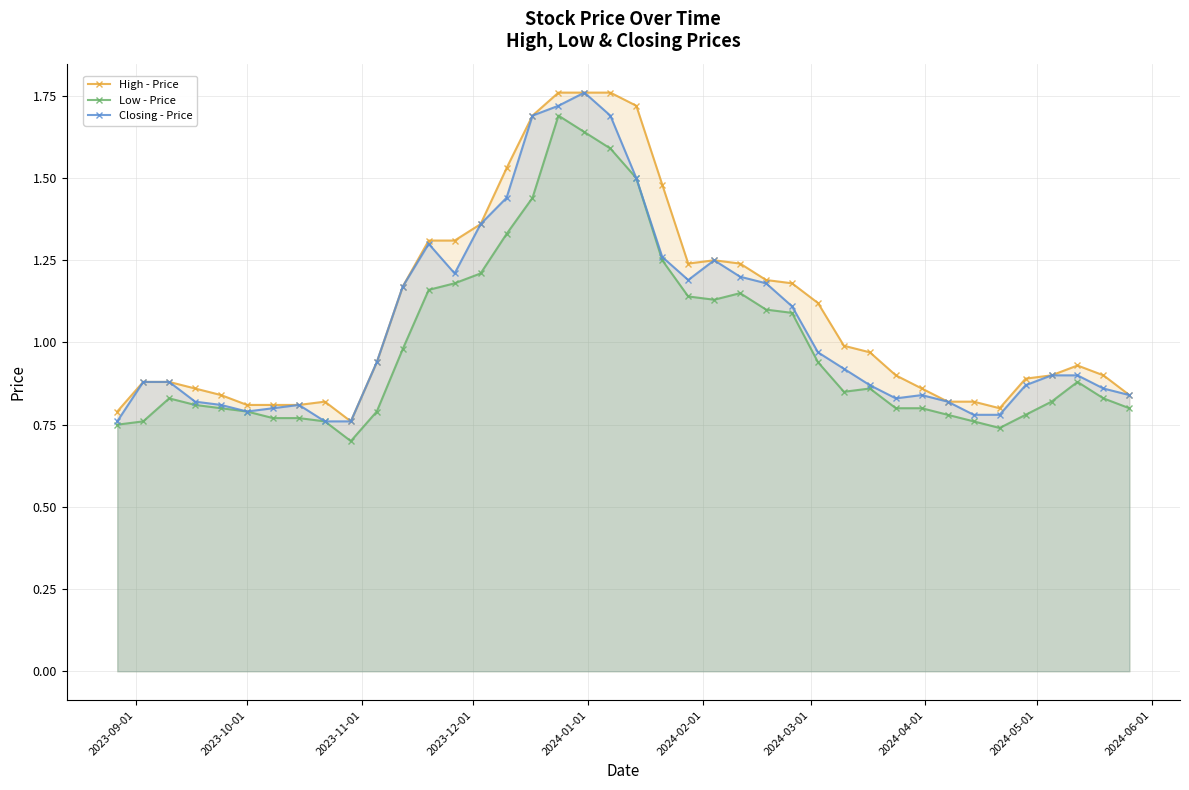

What is the average value of the High - Price series?

1.1